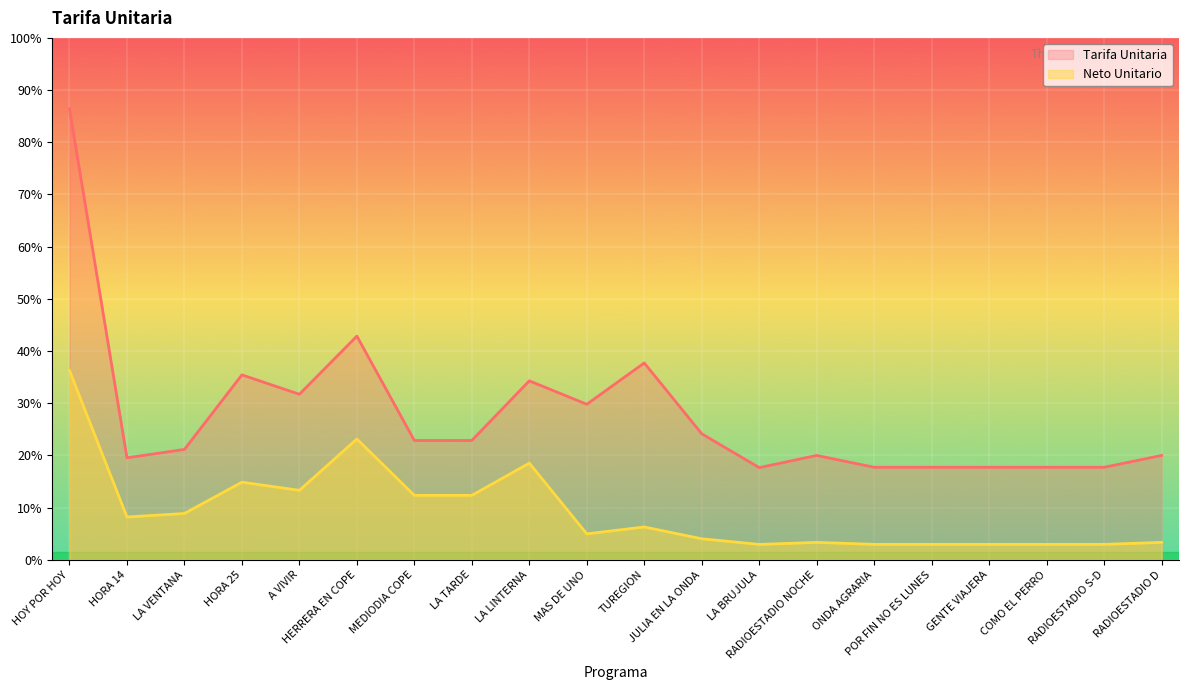

What value does the Neto Unitario series have at COMO EL PERRO?

103.4